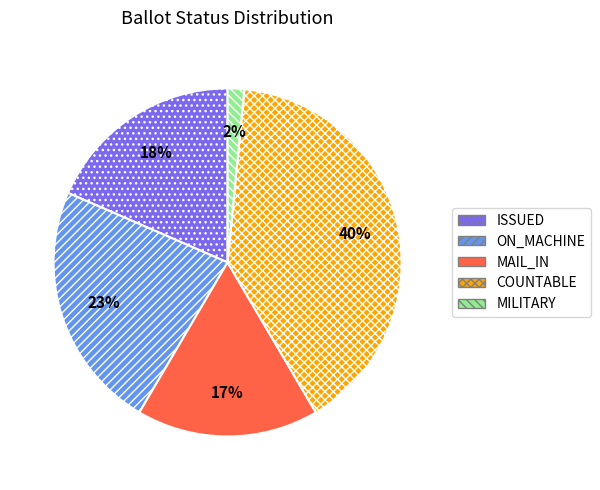

To the nearest percent, what is the average slice percentage?

20%